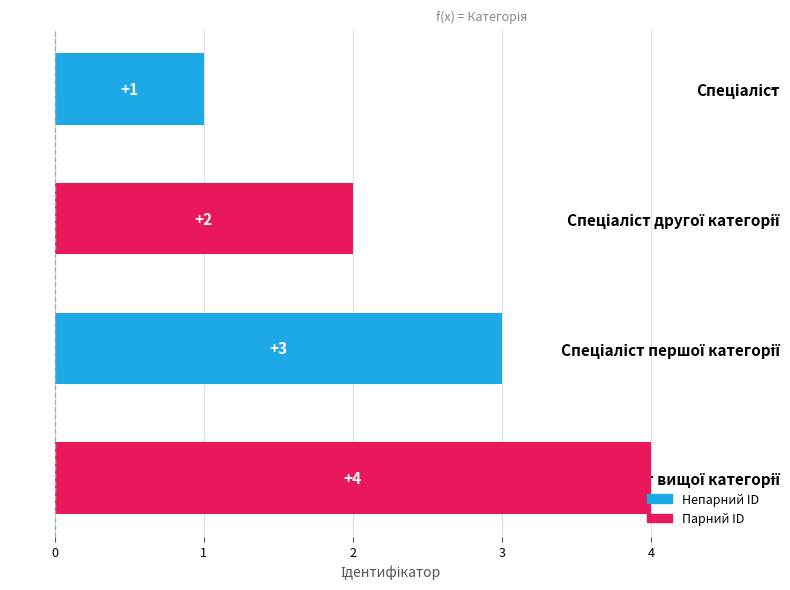

What is the greatest value displayed?

4